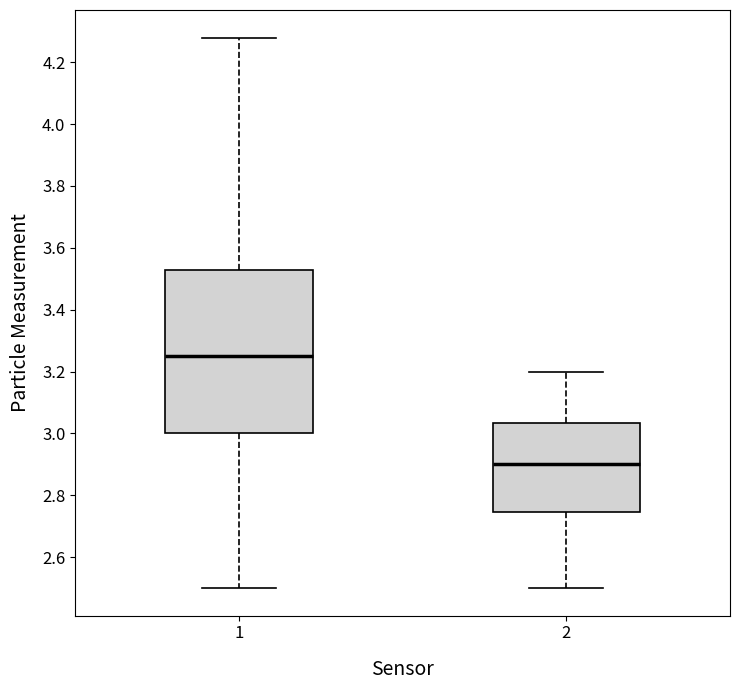

Which box's median line is the highest?

1